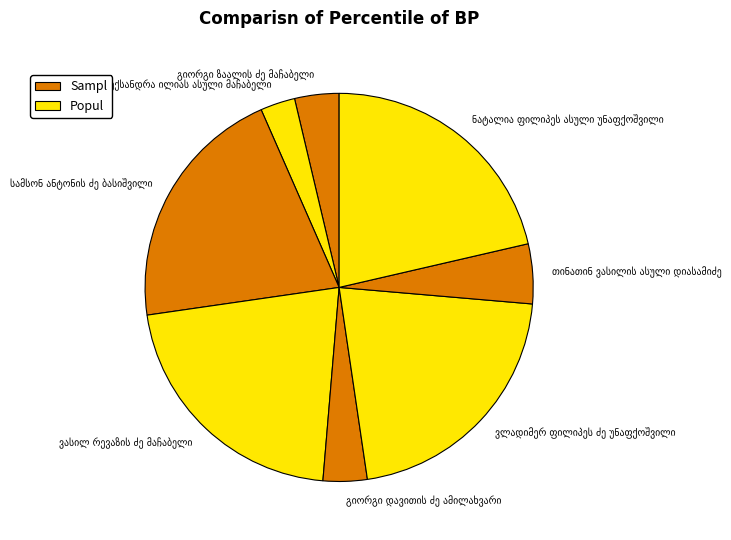

Does any single category account for the majority?

No